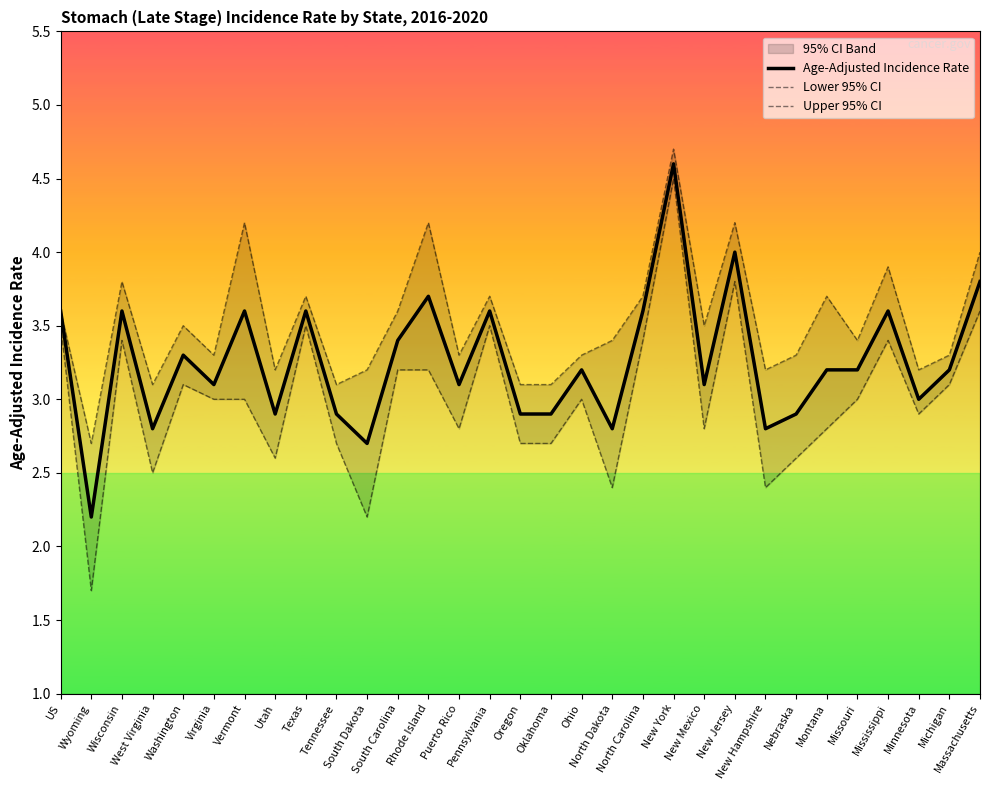

Which series has the largest total across all categories?

Upper 95% CI